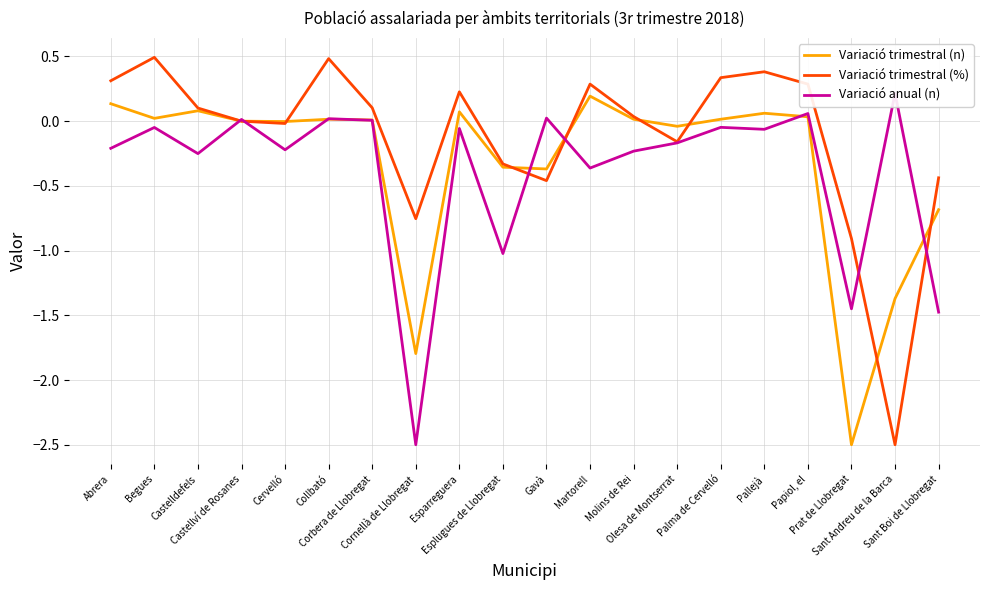

Reading right to left, what are all the values shown in this chart?

Variació trimestral (n): -0.7	-1.4	-2.5	0.0	0.1	0.0	-0.0	0.0	0.2	-0.4	-0.4	0.1	-1.8	0.0	0.0	-0.0	0.0	0.1	0.0	0.1
Variació trimestral (%): -0.4	-2.5	-0.9	0.3	0.4	0.3	-0.2	0.0	0.3	-0.5	-0.3	0.2	-0.8	0.1	0.5	-0.0	0.0	0.1	0.5	0.3
Variació anual (n): -1.5	0.2	-1.4	0.1	-0.1	-0.0	-0.2	-0.2	-0.4	0.0	-1.0	-0.1	-2.5	0.0	0.0	-0.2	0.0	-0.3	-0.0	-0.2